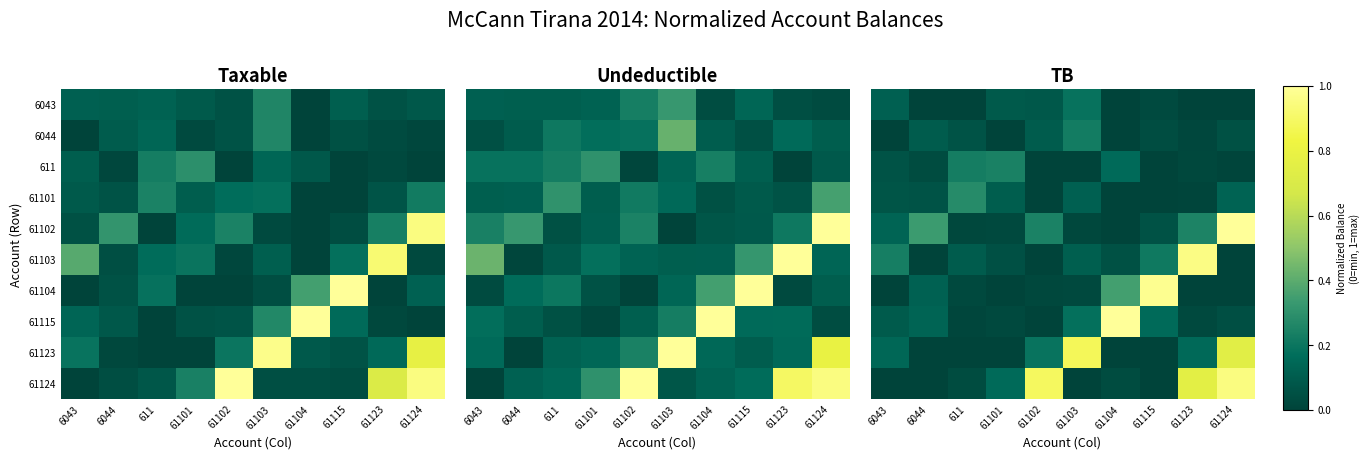

List the series in order of their peak value, highest first.

61102, 61115, 61104, 61103, 61124, 61123, 61101, 611, 6044, 6043